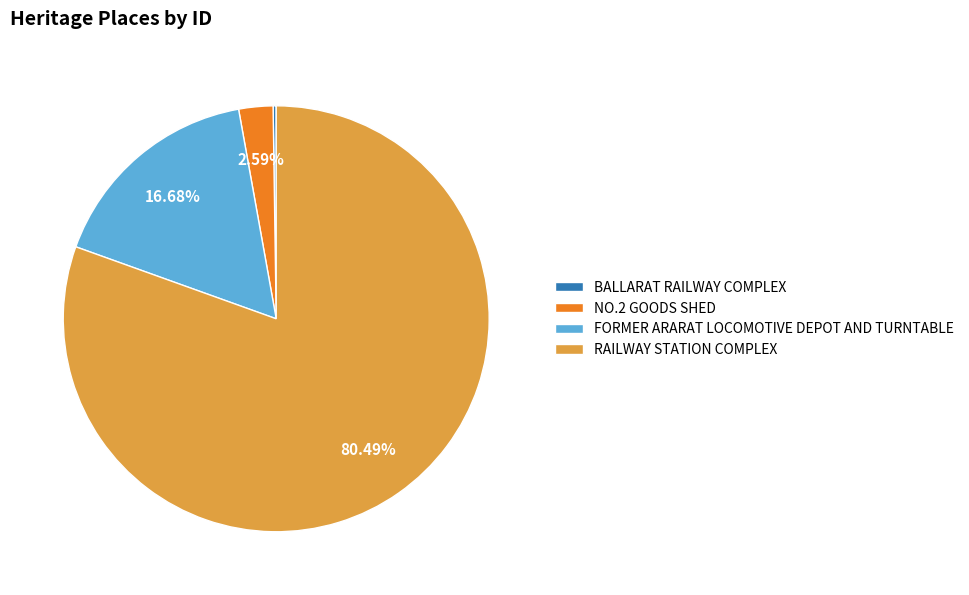

Is it true that RAILWAY STATION COMPLEX is 93% of the pie?

False